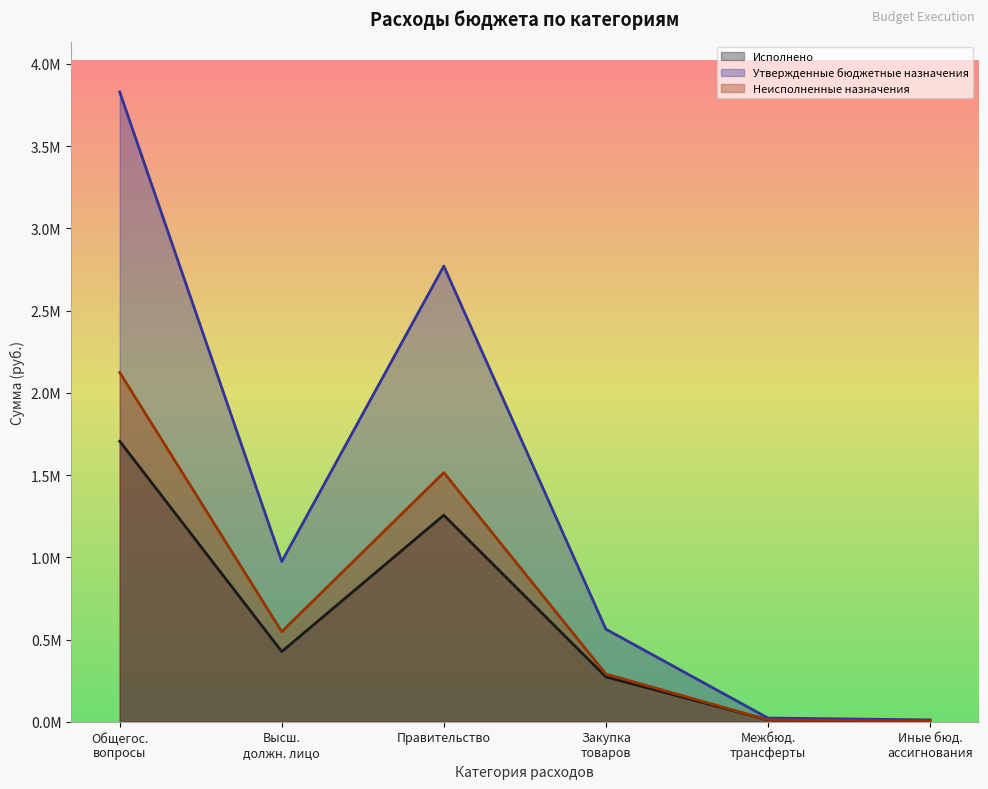

What is the label of the 6th point from the left?

Иные бюд. ассигнования